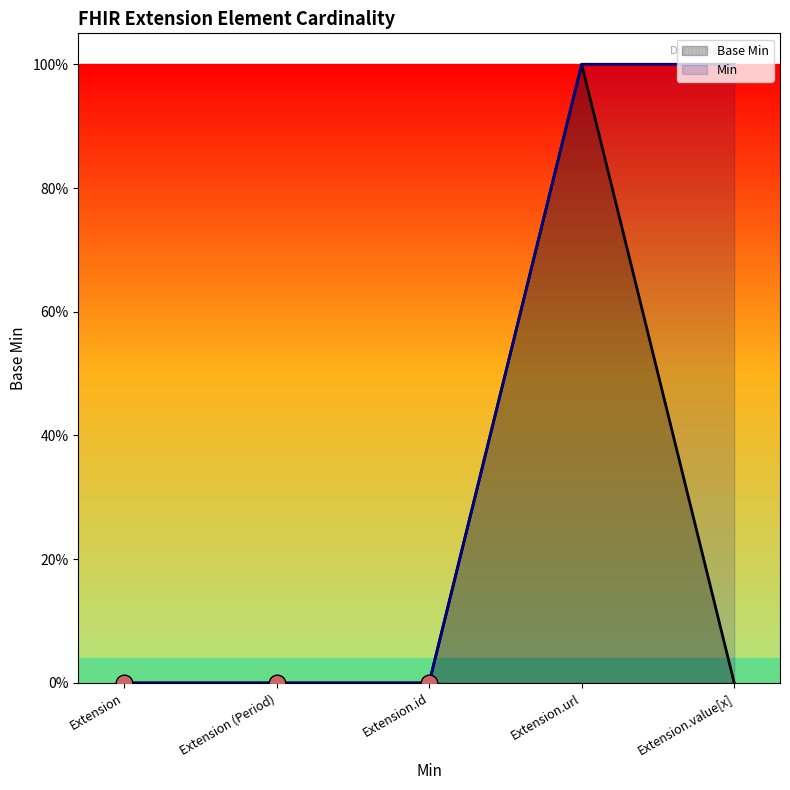

True or false: Base Min has more than 1 points higher than both neighbors.

False